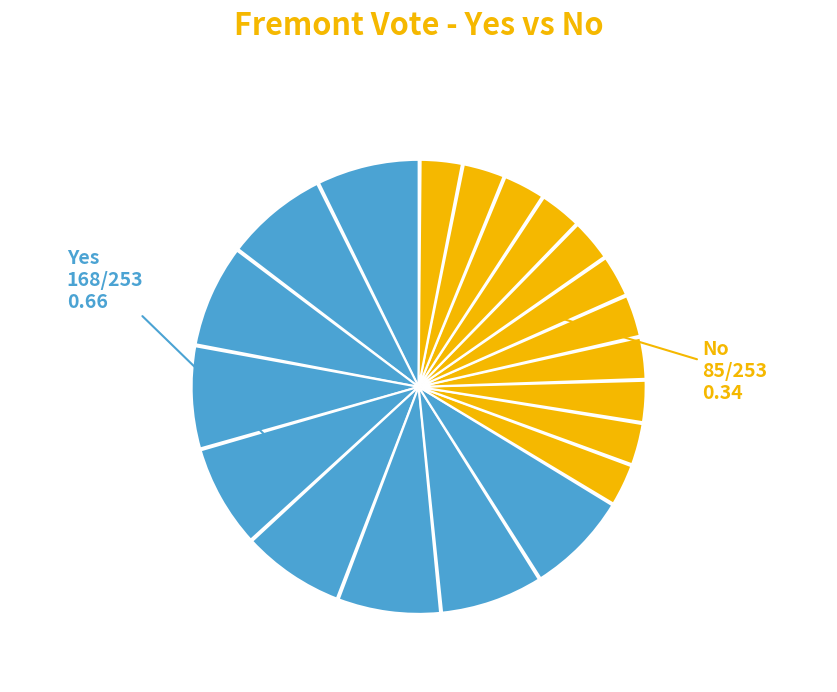

The No slice represents 19% of the pie. True or false?

False